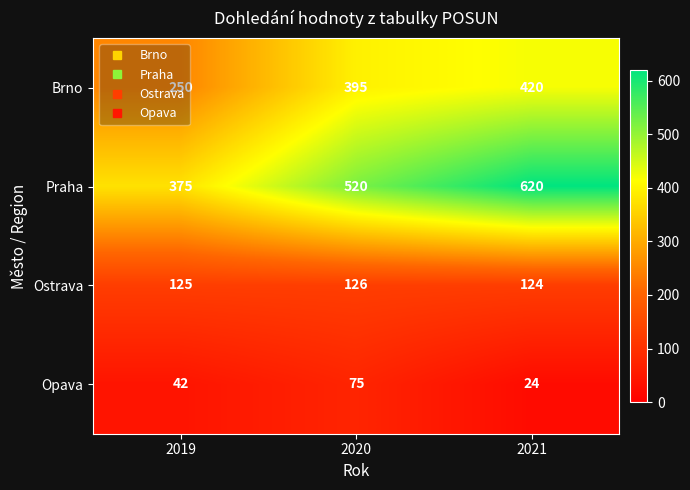

What is the minimum value for Brno?

250